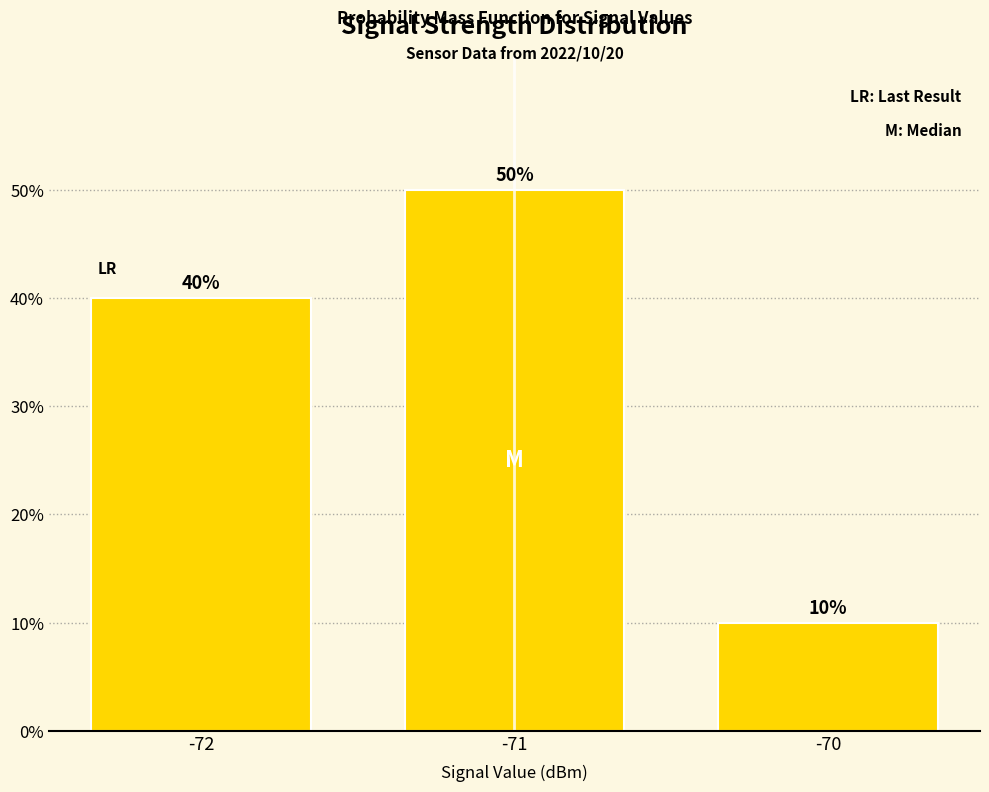

Reading left to right, what are all the values shown in this chart?

-72=40	-71=50	-70=10